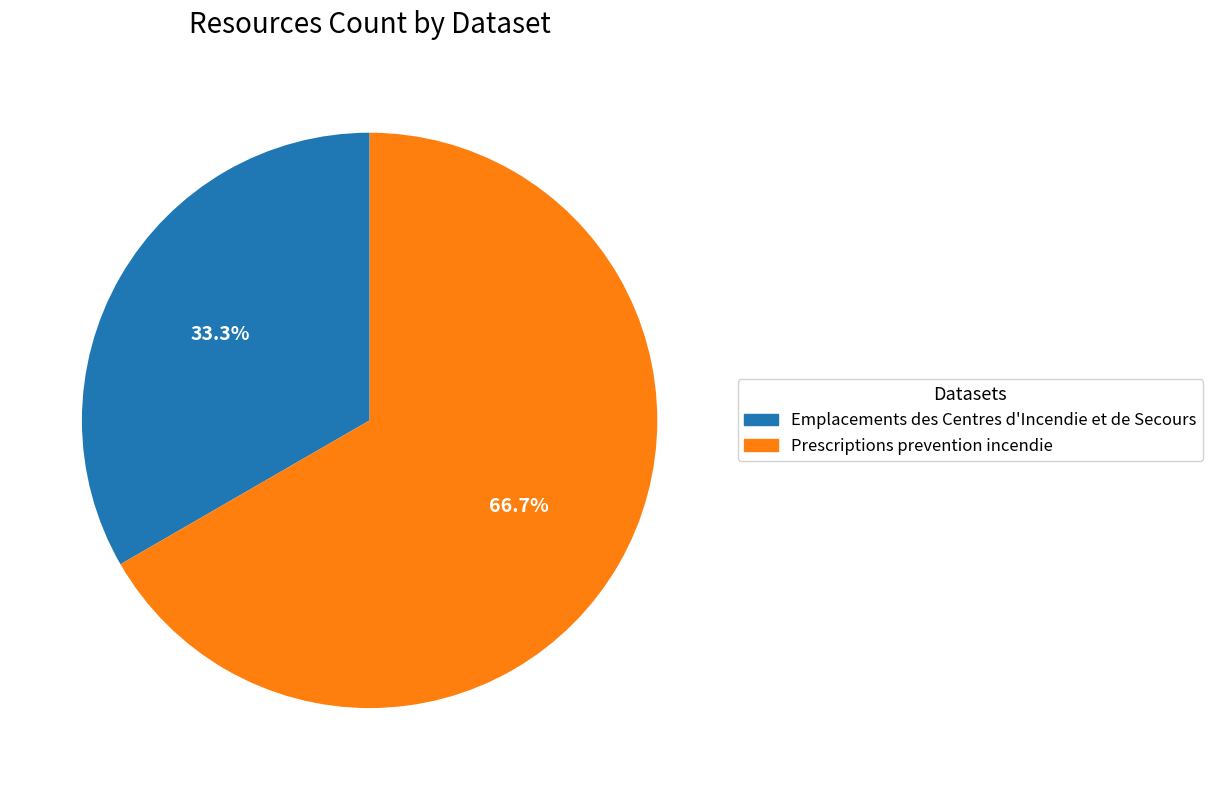

What is the ratio of the value at Emplacements des Centres d'Incendie et de Secours to the value at Prescriptions prevention incendie?

0.5